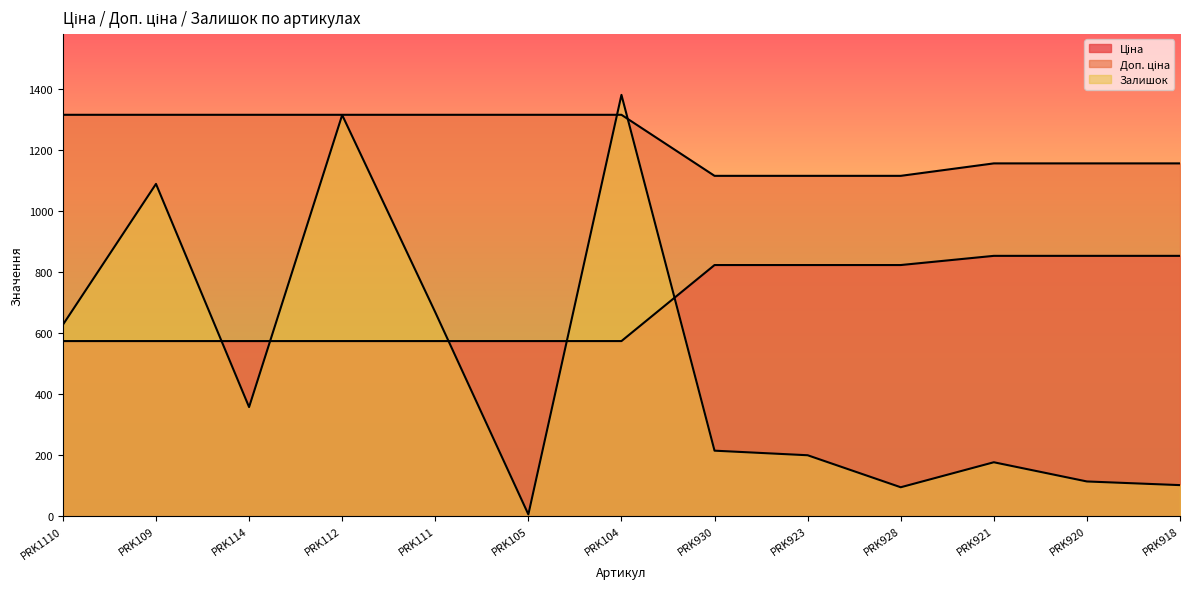

How many categories are shown in the chart?

13